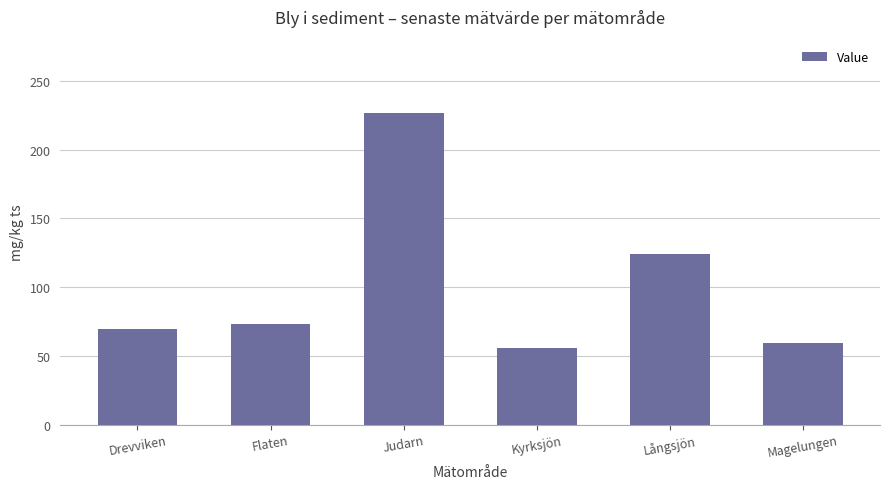

What position from the left is Flaten?

2